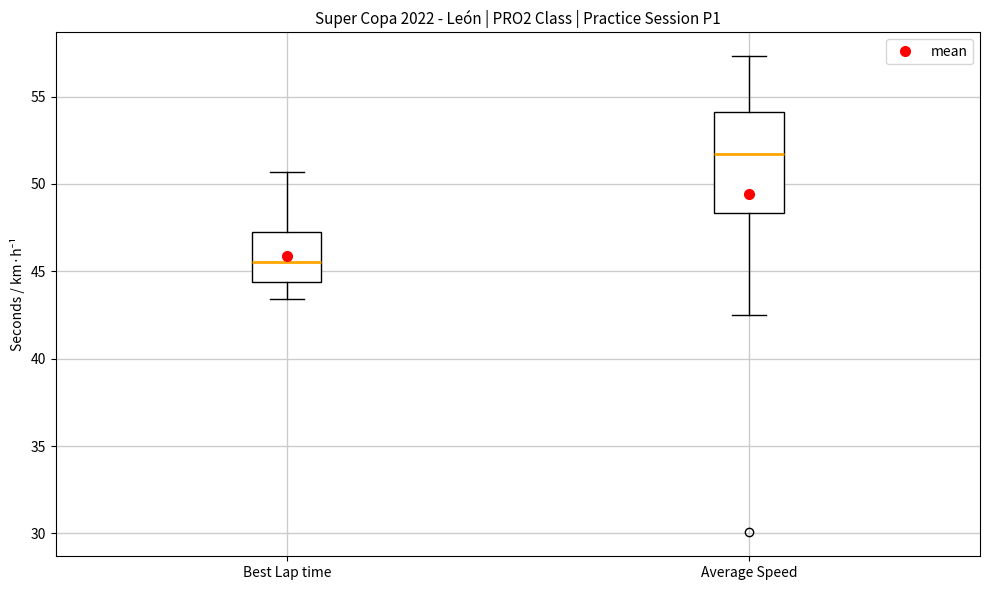

Reading left to right, transcribe this box plot: for each box, give where its median line is, the range the box spans, and where its two whiskers end, as read against the y-axis. The values are not printed on the chart, so give them approximately, as read against the axis.

Best Lap time: median 45.5, box 44.5 to 47.0, whiskers 43.5 to 50.5
Average Speed: median 51.5, box 48.5 to 54.0, whiskers 42.5 to 57.5